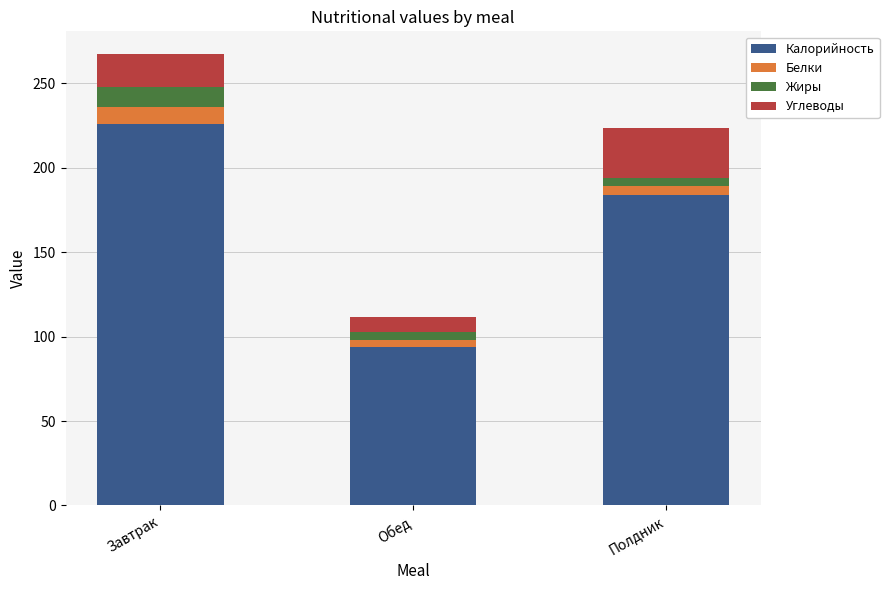

Does the chart contain any negative values?

No